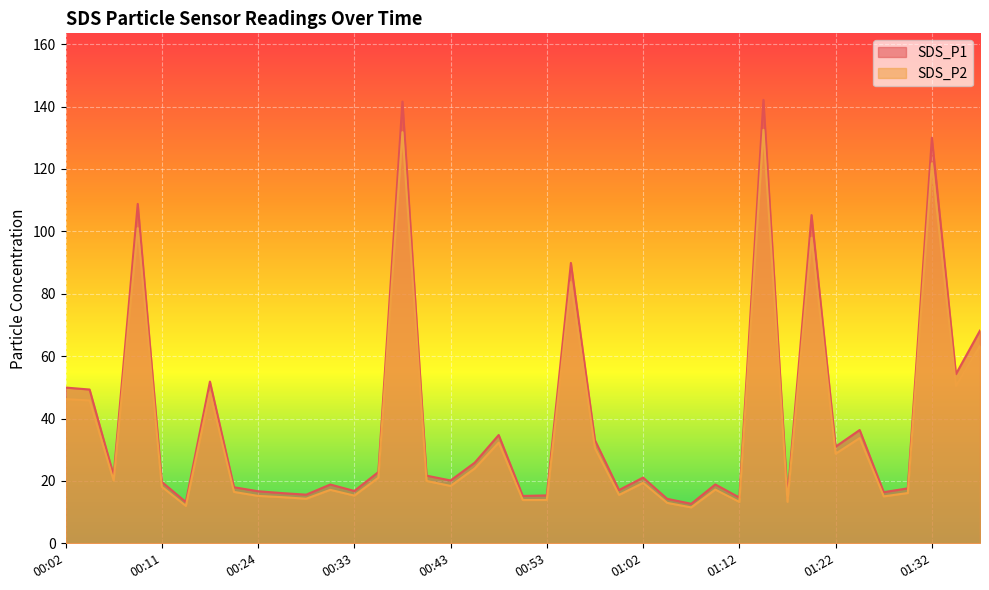

What is the difference between the highest and lowest values at 00:41?

1.7